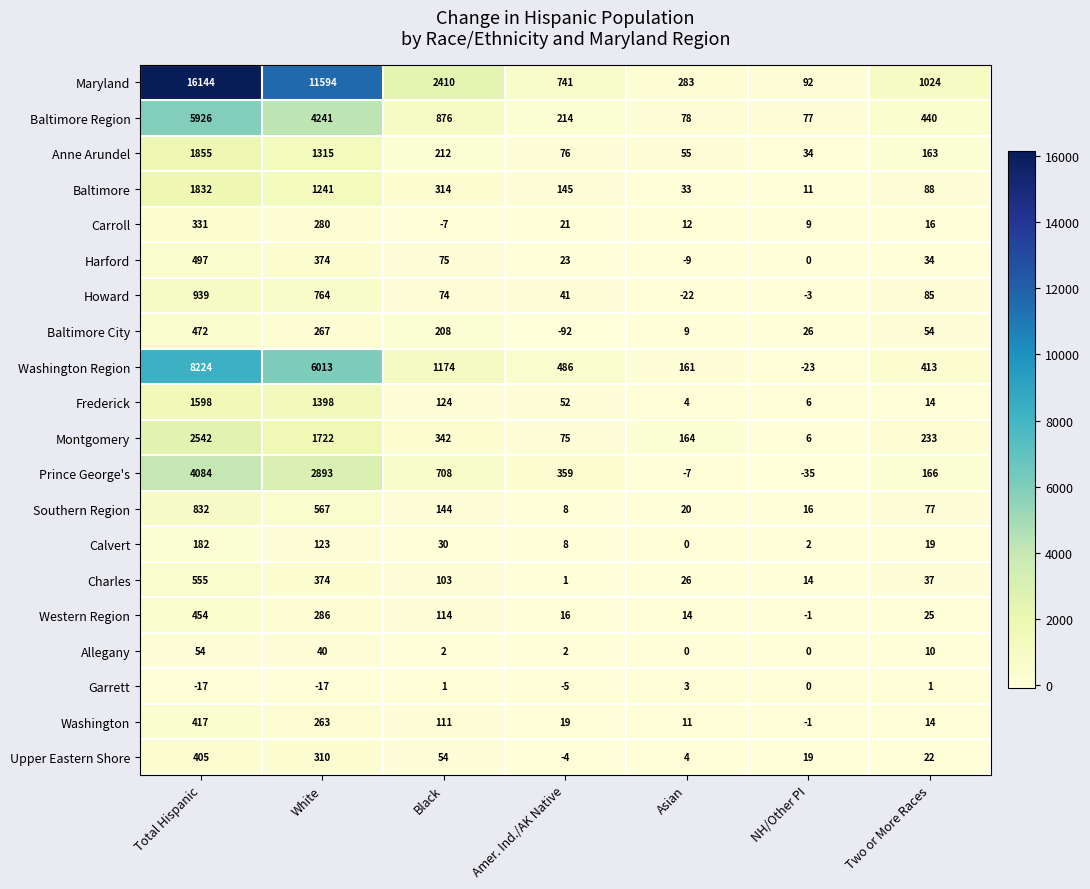

What is the average value of the Anne Arundel series?

530